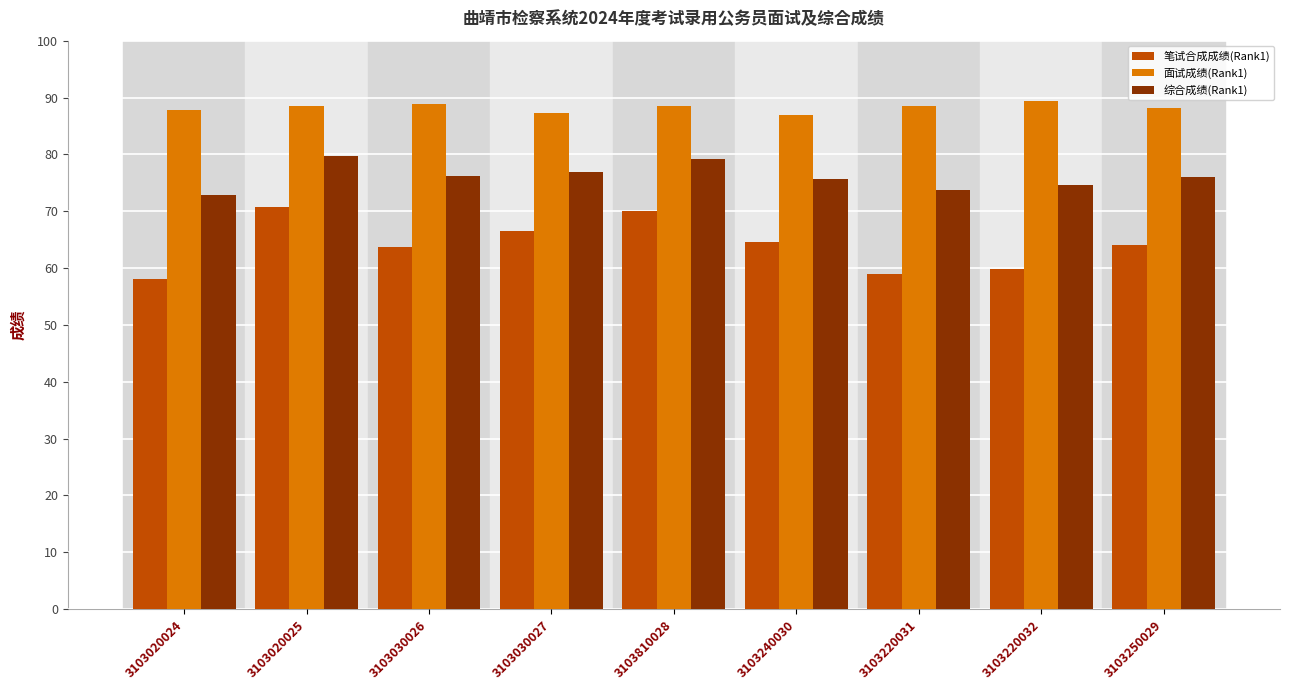

How many groups of bars are there?

9